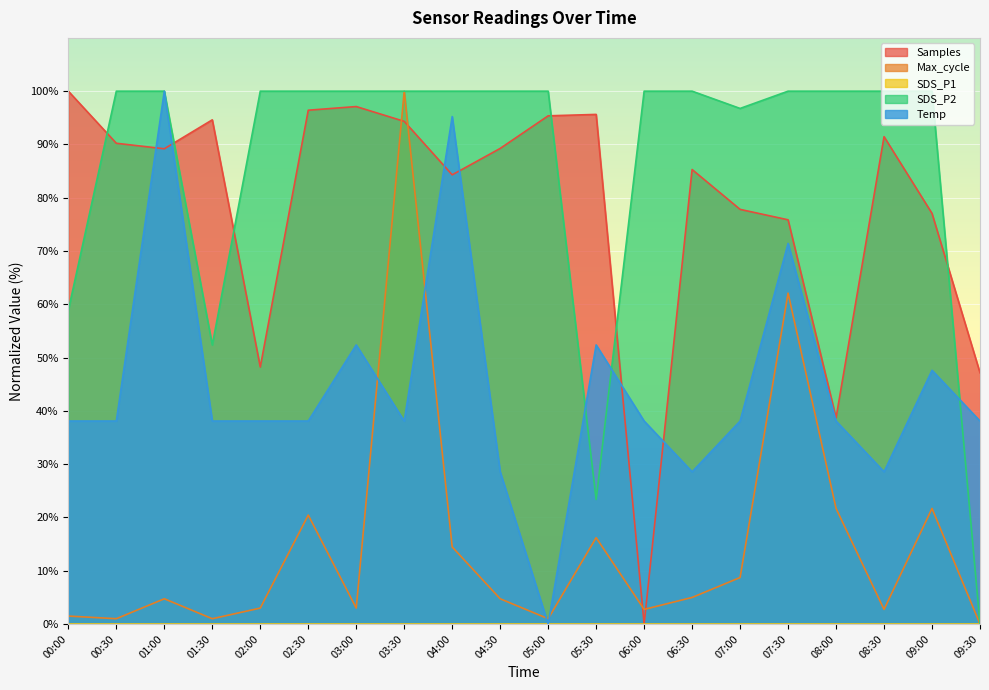

What position from the right is 09:00?

2